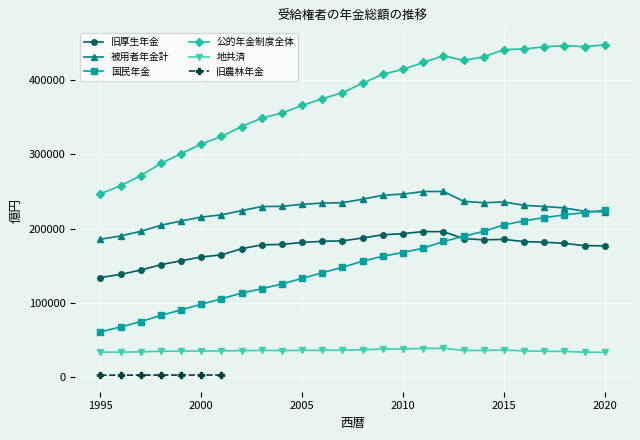

The value of 被用者年金計 at 1995 is 103498. True or false?

False